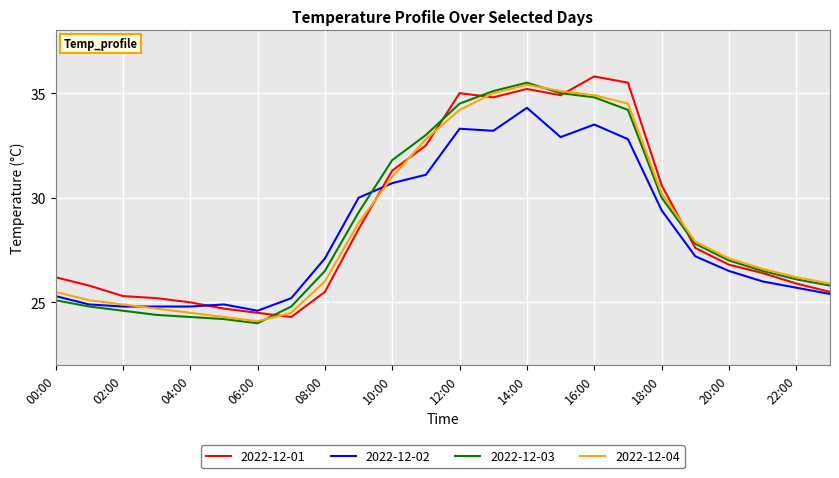

Which series ends up on top after the final intersection of 2022-12-01 and 2022-12-04?

2022-12-04